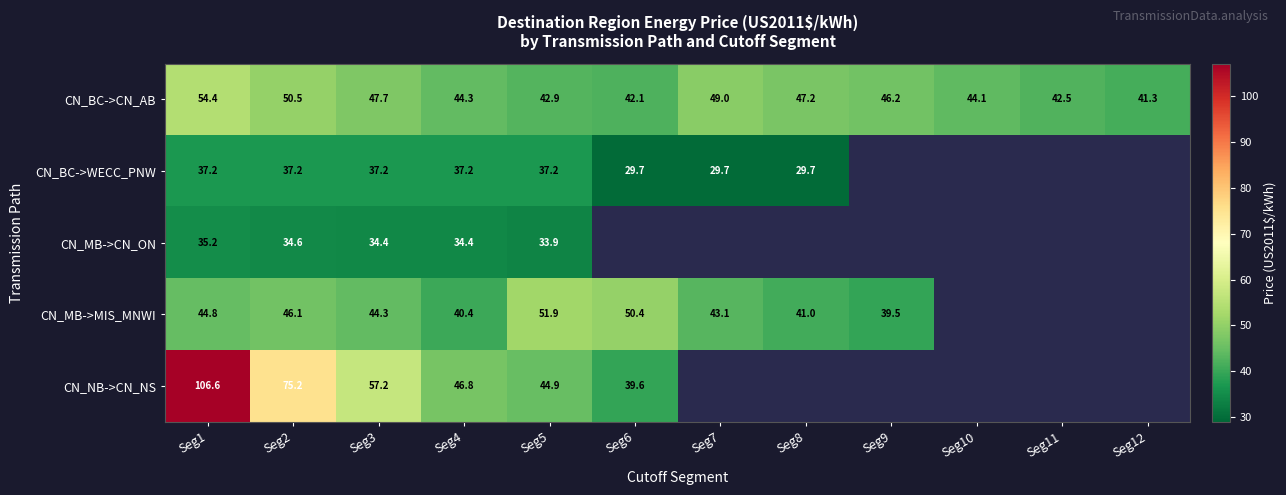

What is the total value across all series at Seg4?

203.1